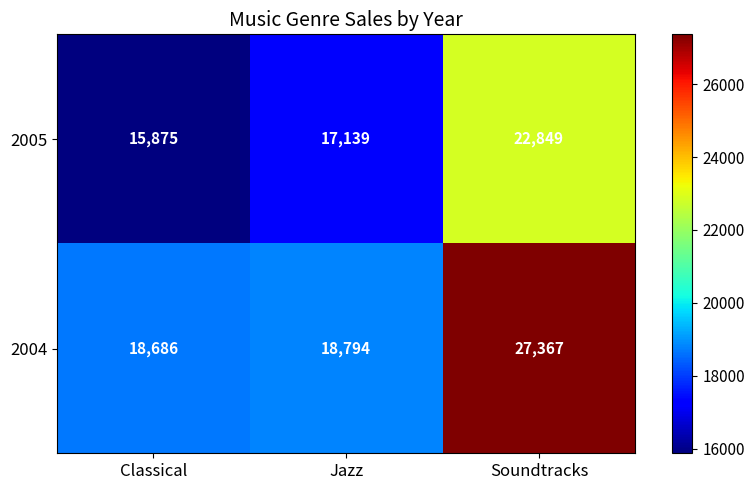

Rank the series by their average value, from highest to lowest.

2004, 2005